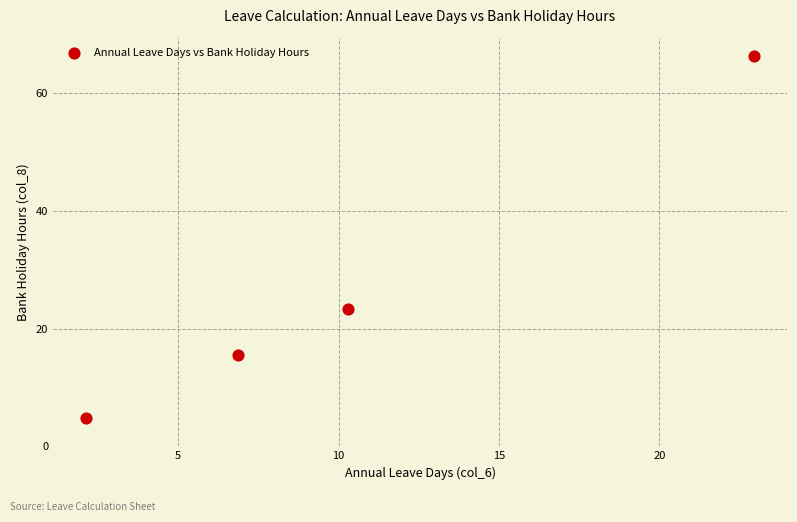

What Y value in the scatter plot is closest to 35?

23.4